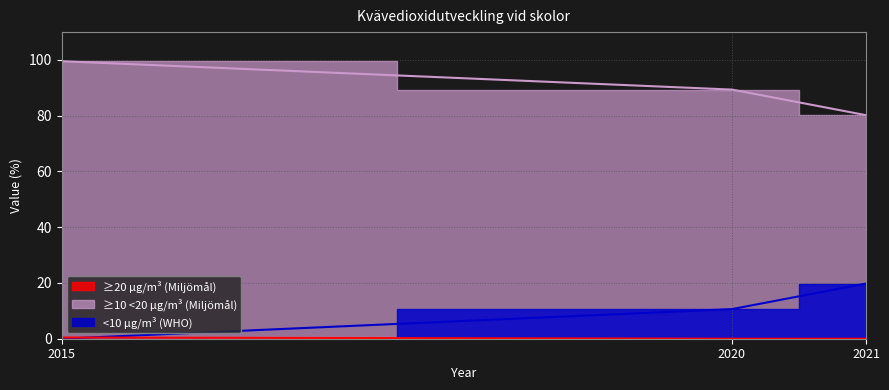

What is the difference between the ≥20 µg/m³ (Miljömål) values at 2015 and 2020?

0.4